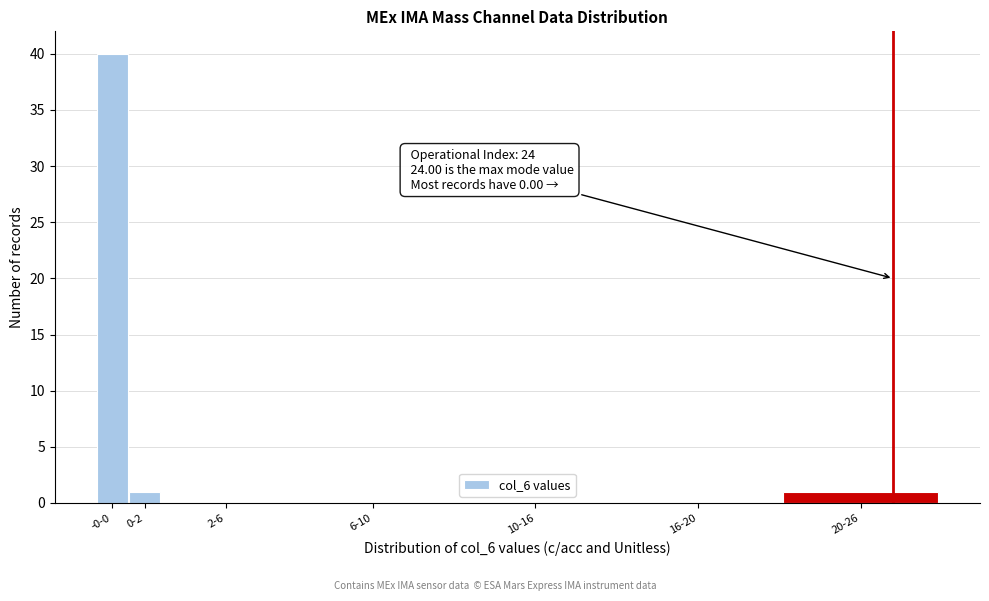

Reading right to left, transcribe all the data shown in this chart.

20-26=1	16-20=0	10-16=0	6-10=0	2-6=0	0-2=1	-0-0=40